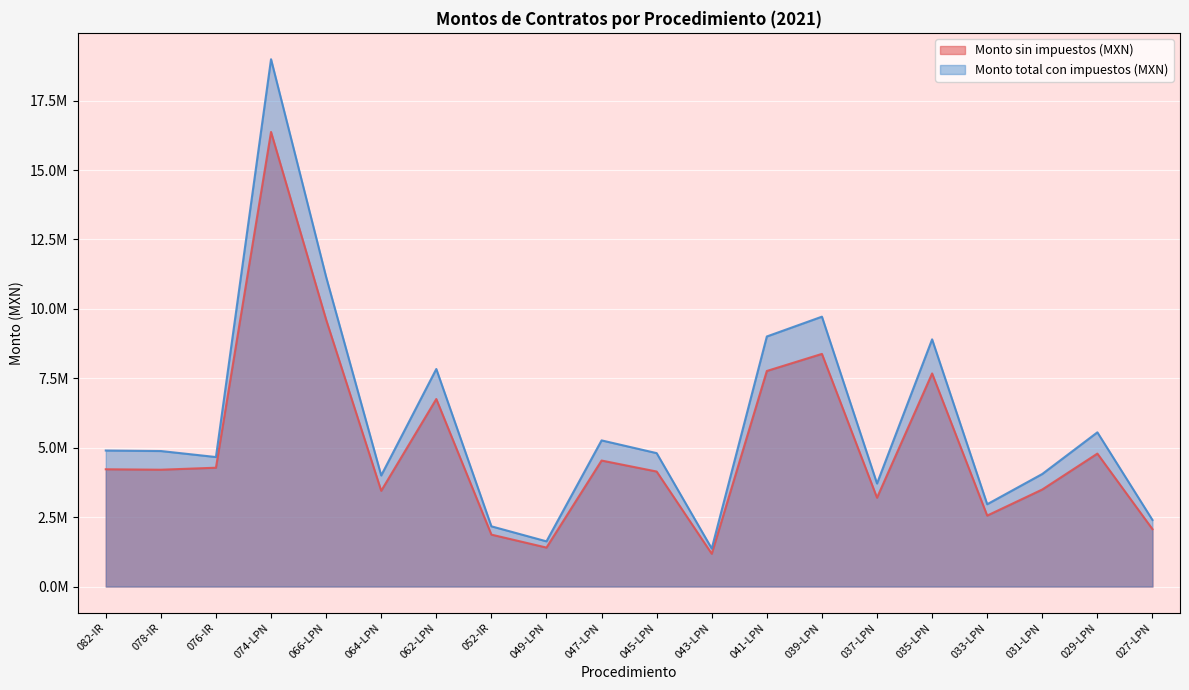

What is the total value across all series at 049-LPN?

3030258.6